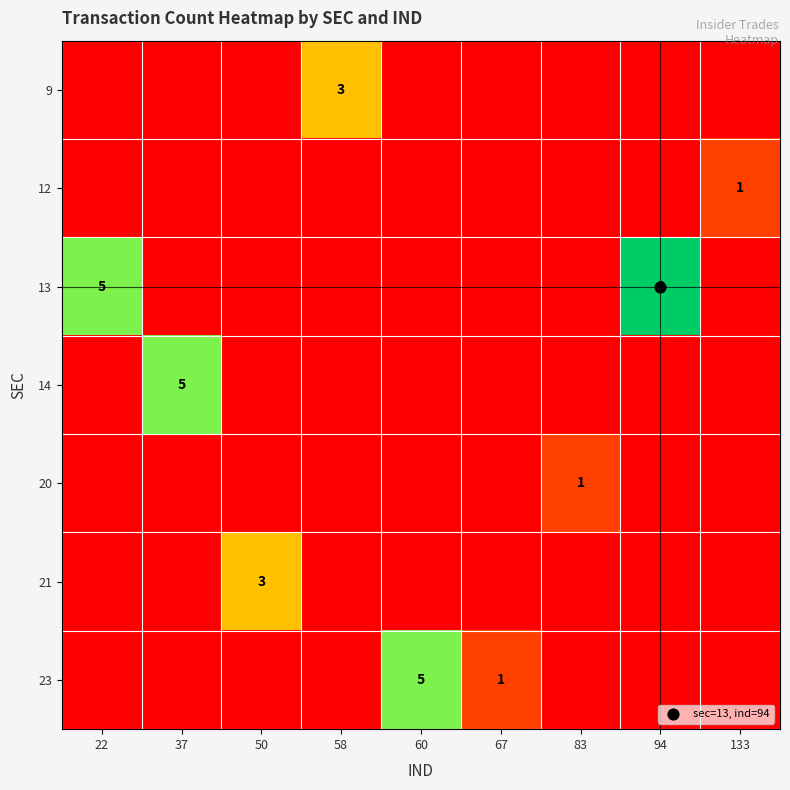

Is the value of 21 at 37 greater than the value of 20 at 60?

No